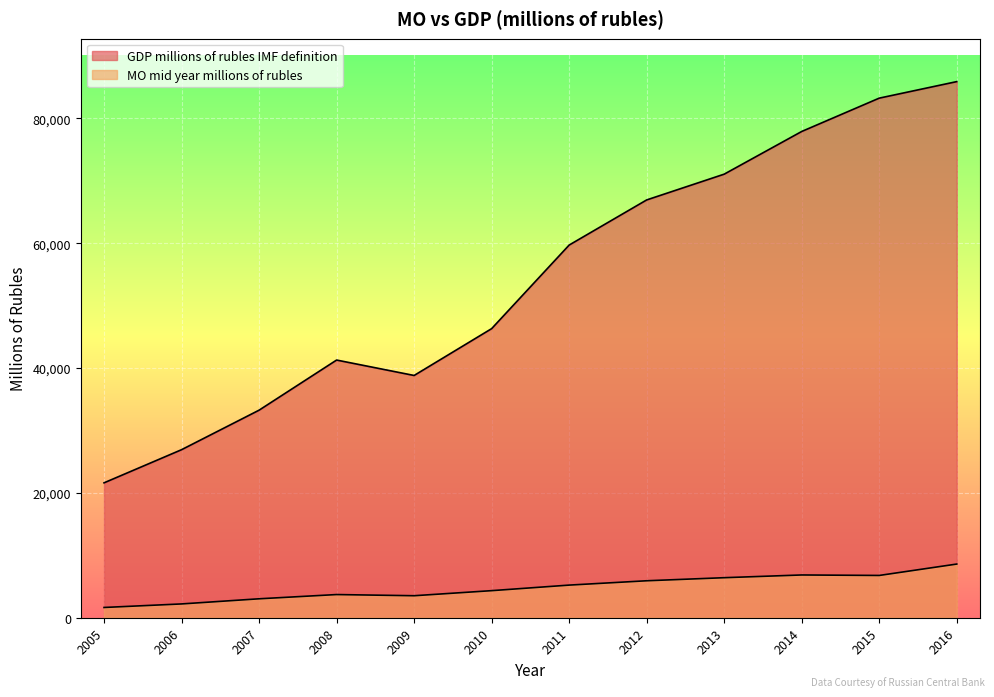

Between 2014 and 2008, which is larger?

2014